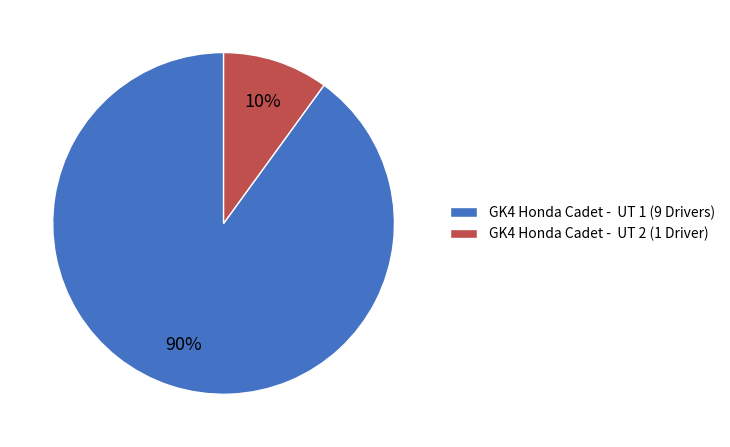

Is the sum of GK4 Honda Cadet - UT 2 (1 Driver) and GK4 Honda Cadet - UT 1 (9 Drivers) greater than half?

Yes